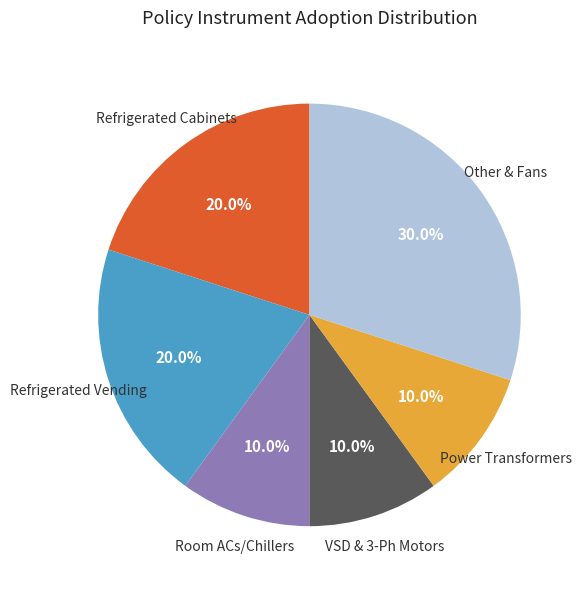

Does any single category account for the majority?

No